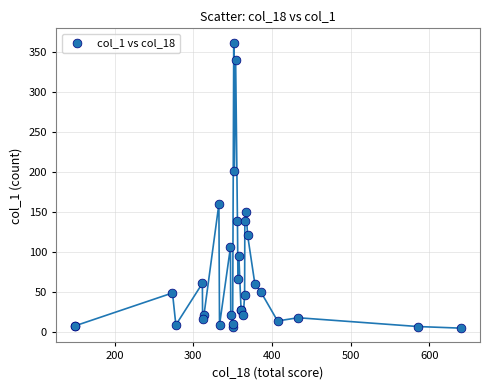

What Y value in the scatter plot is closest to 183?

201